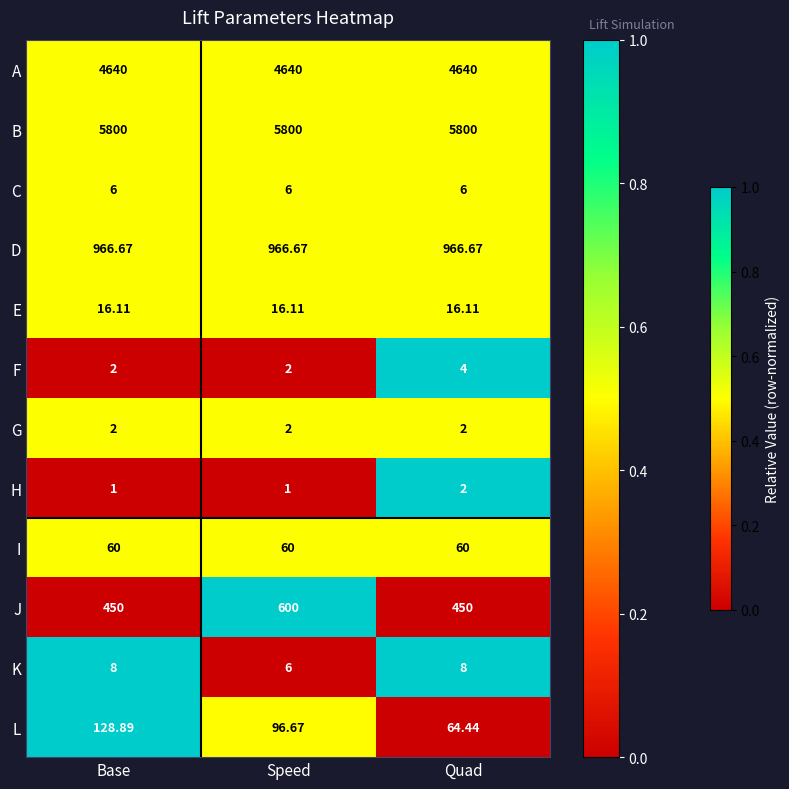

Which series has the widest spread of values?

J